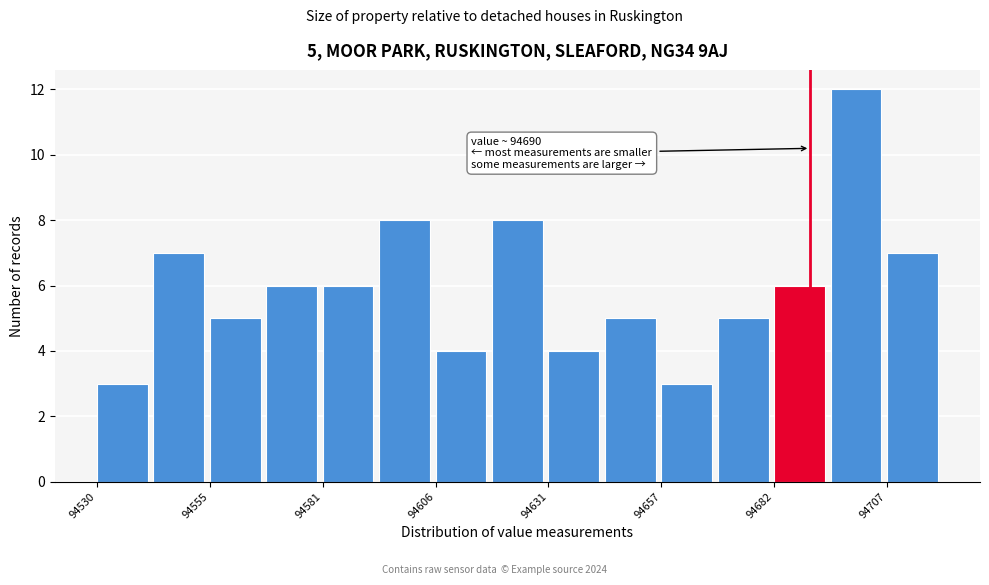

Read against the x-axis, roughly where is the centre of the tallest bar?

94700